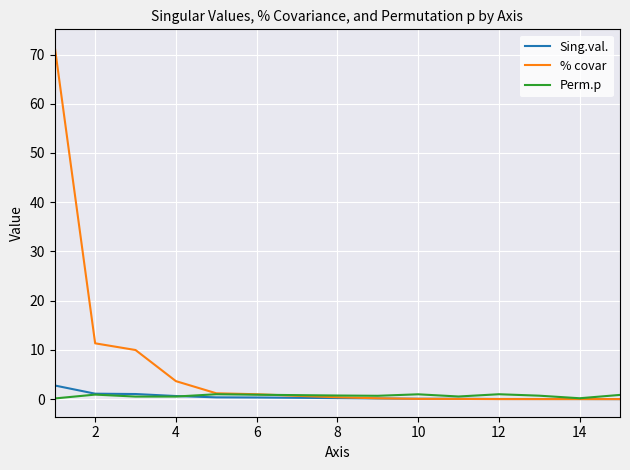

What is the maximum value shown in the chart?

71.5